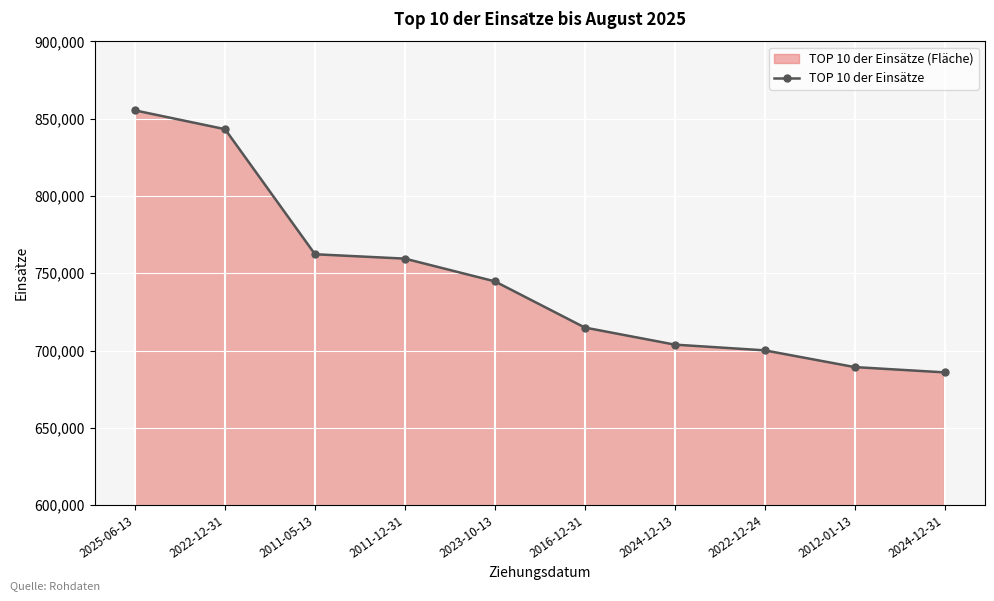

What is the label of the 1st point from the right?

2024-12-31